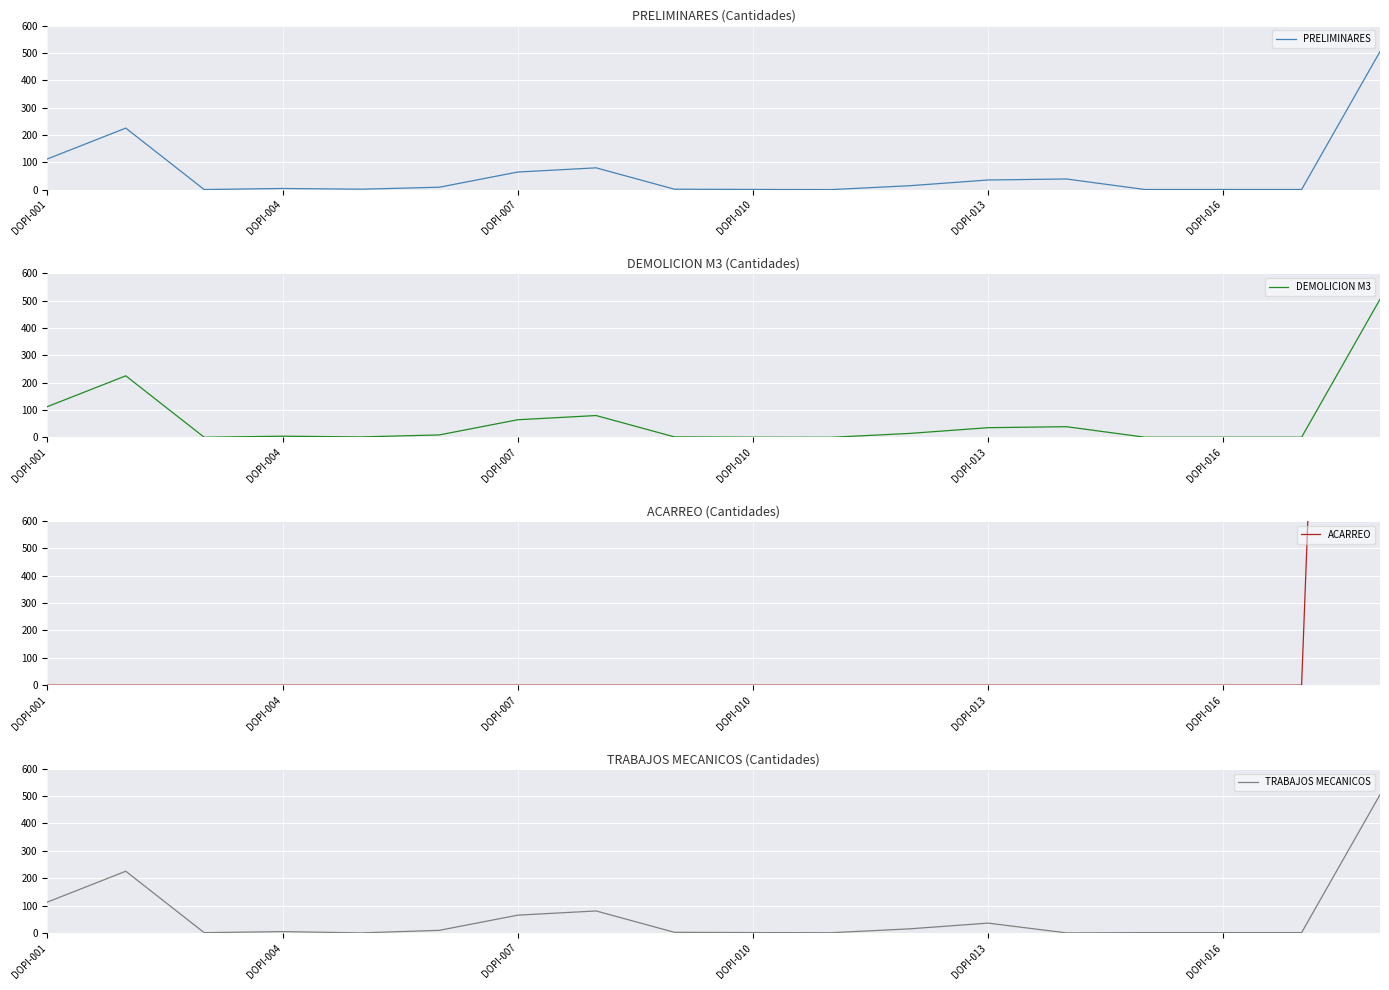

How many interior local peaks does the PRELIMINARES series have?

4